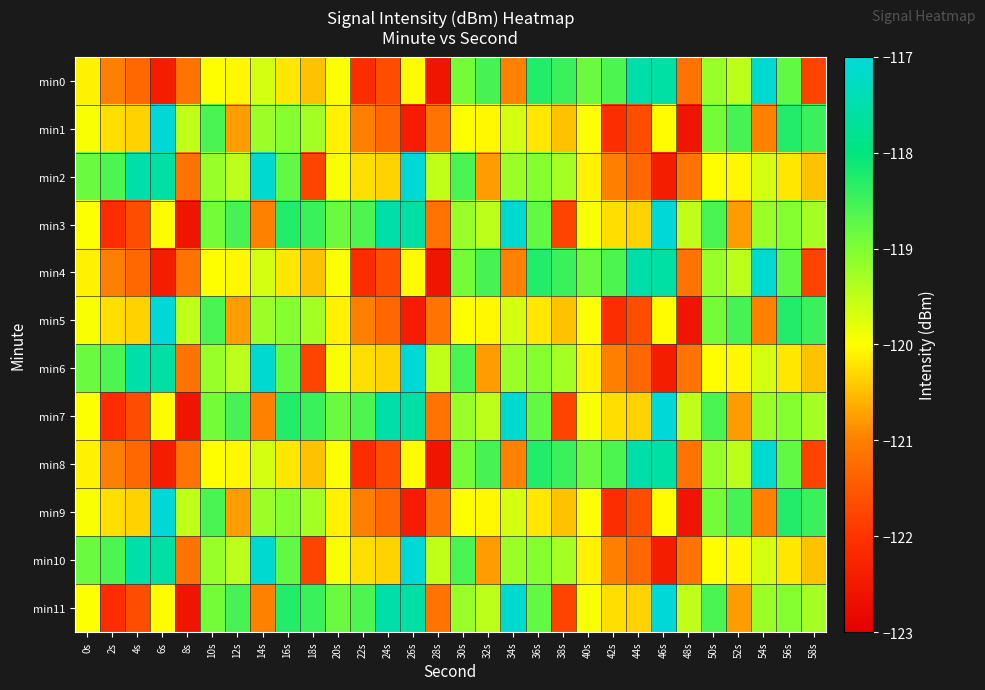

What is the spread (max minus min) of values at 36s?

1.9